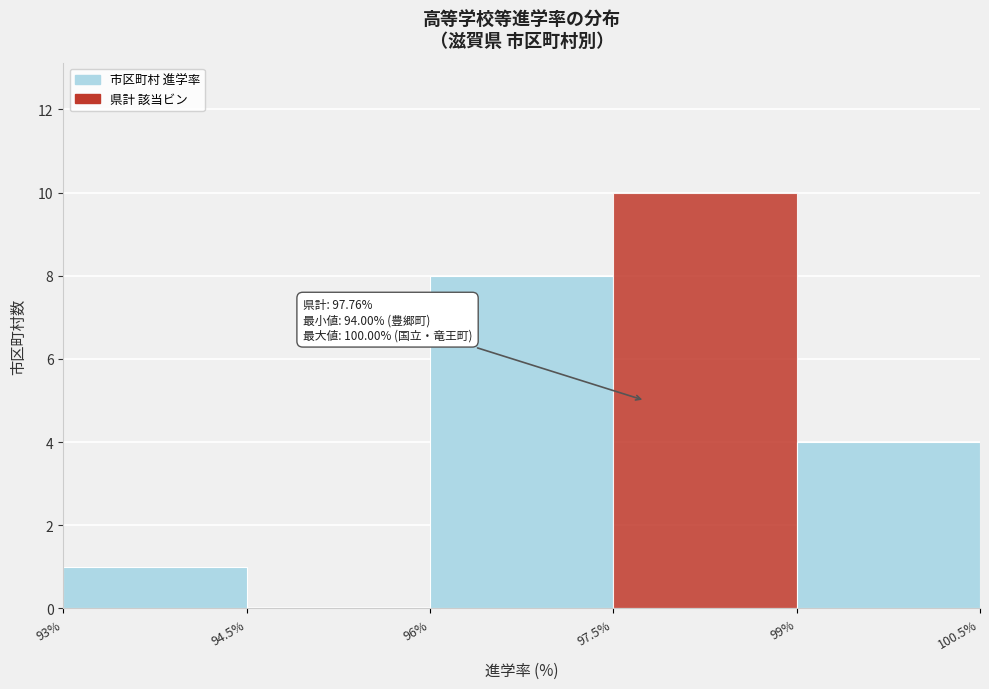

Over which range of the x-axis is the bar tallest?

97.5% to 99%